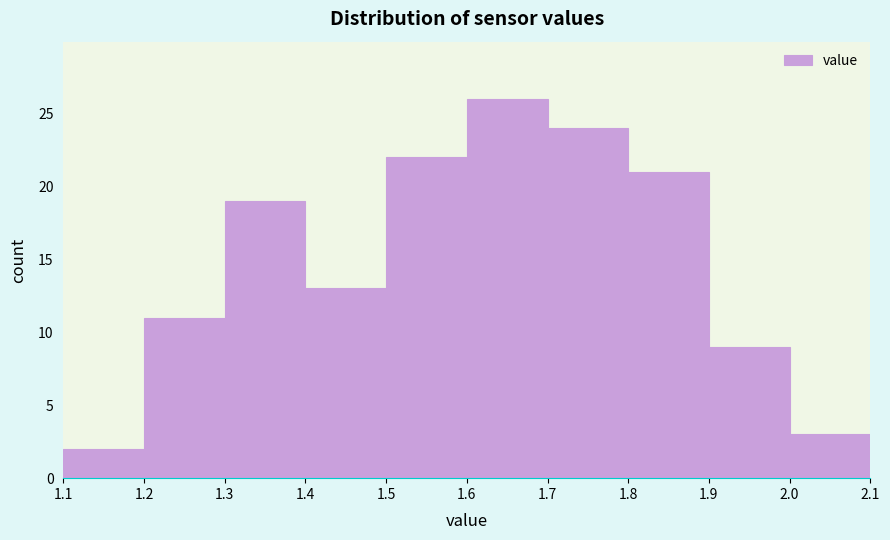

What is the height of the bar covering 1.2 to 1.3 on the x-axis? The values are not printed on the chart, so give them approximately, as read against the axis.

11